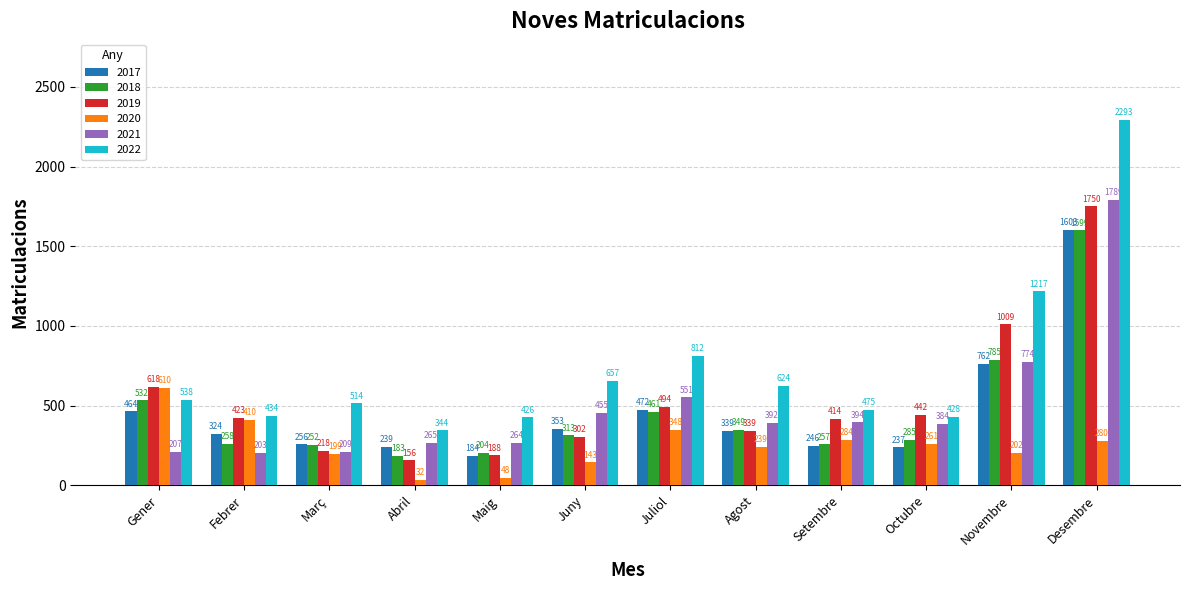

Reading right to left, extract all data points from this chart.

2017: Desembre=1603	Novembre=762	Octubre=237	Setembre=246	Agost=339	Juliol=472	Juny=353	Maig=184	Abril=239	Març=256	Febrer=324	Gener=464
2018: Desembre=1599	Novembre=785	Octubre=285	Setembre=257	Agost=349	Juliol=461	Juny=313	Maig=204	Abril=183	Març=252	Febrer=258	Gener=532
2019: Desembre=1750	Novembre=1009	Octubre=442	Setembre=414	Agost=339	Juliol=494	Juny=302	Maig=188	Abril=156	Març=218	Febrer=423	Gener=618
2020: Desembre=280	Novembre=202	Octubre=261	Setembre=284	Agost=239	Juliol=348	Juny=143	Maig=48	Abril=32	Març=199	Febrer=410	Gener=610
2021: Desembre=1789	Novembre=774	Octubre=384	Setembre=394	Agost=392	Juliol=551	Juny=455	Maig=264	Abril=265	Març=209	Febrer=203	Gener=207
2022: Desembre=2293	Novembre=1217	Octubre=428	Setembre=475	Agost=624	Juliol=812	Juny=657	Maig=426	Abril=344	Març=514	Febrer=434	Gener=538